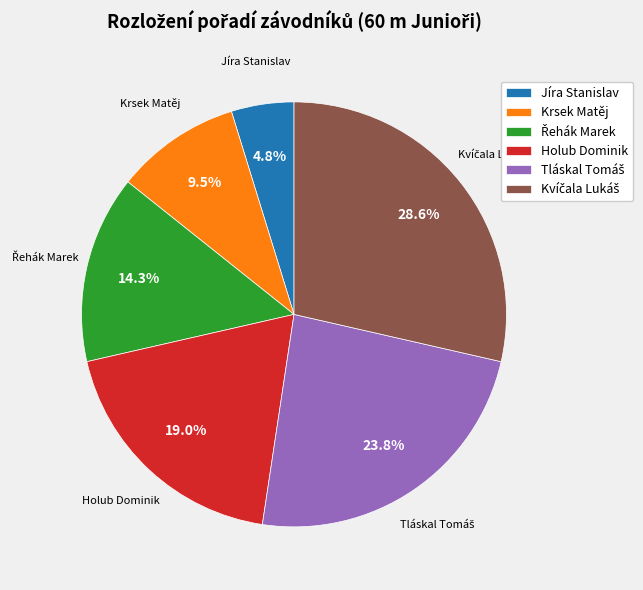

What percentage is NOT represented by Jíra Stanislav?

95.2%